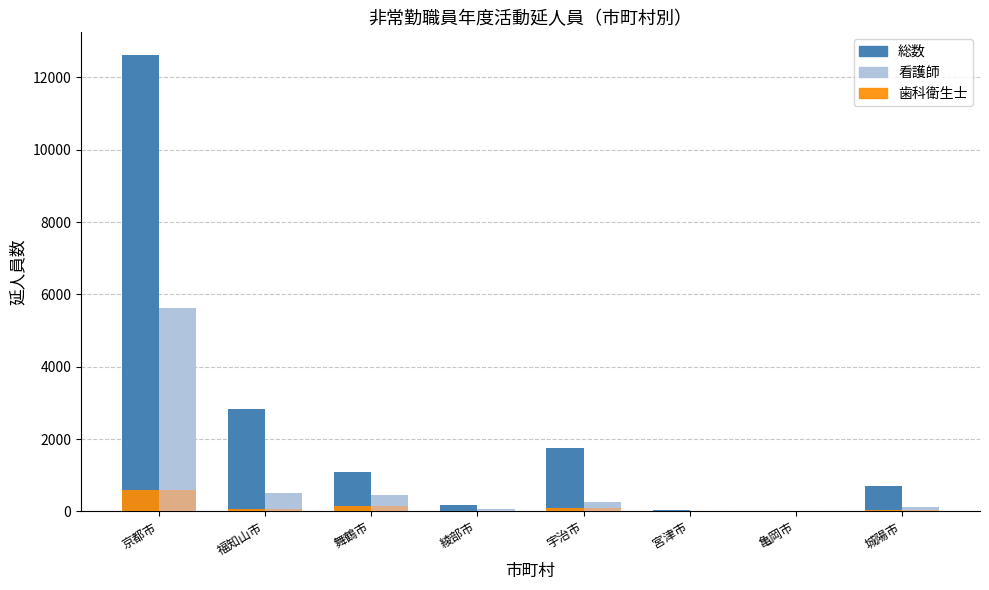

Is the value of 総数 at 城陽市 greater than the value of 看護師 at 宮津市?

Yes